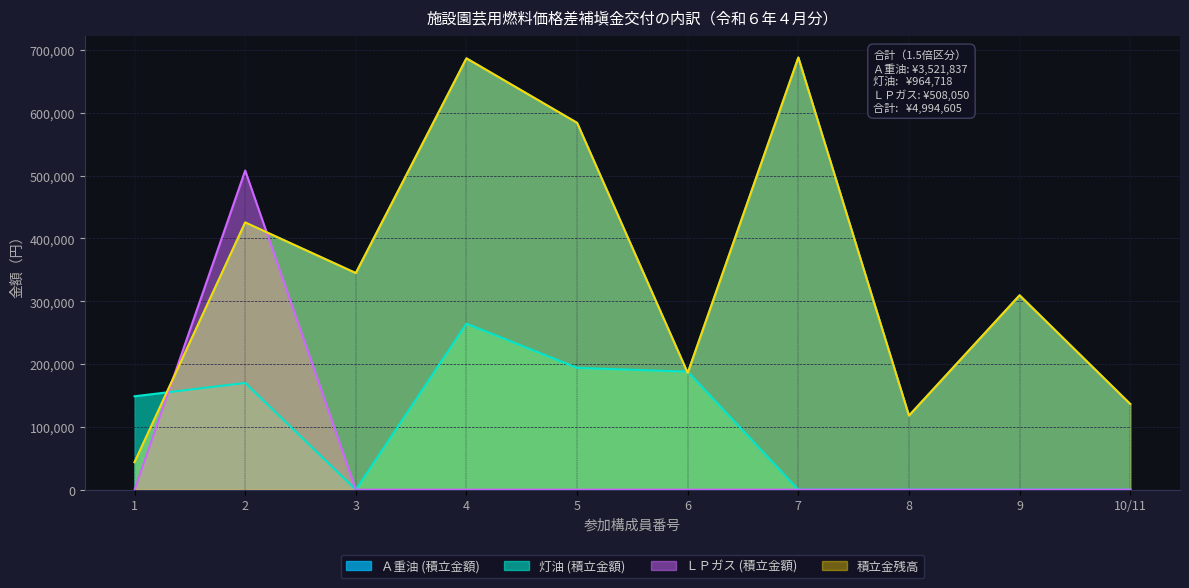

Between 4 and 5, which series saw the biggest shift?

Ａ重油 (積立金額)